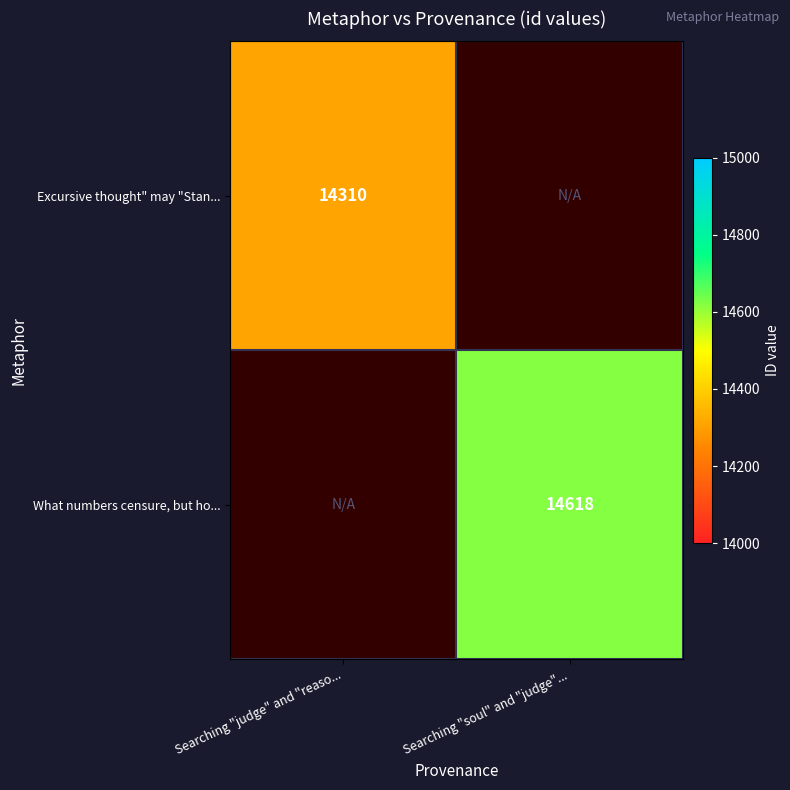

The What numbers censure, but ho... series shows 19943 at Searching "soul" and "judge".... True or false?

False